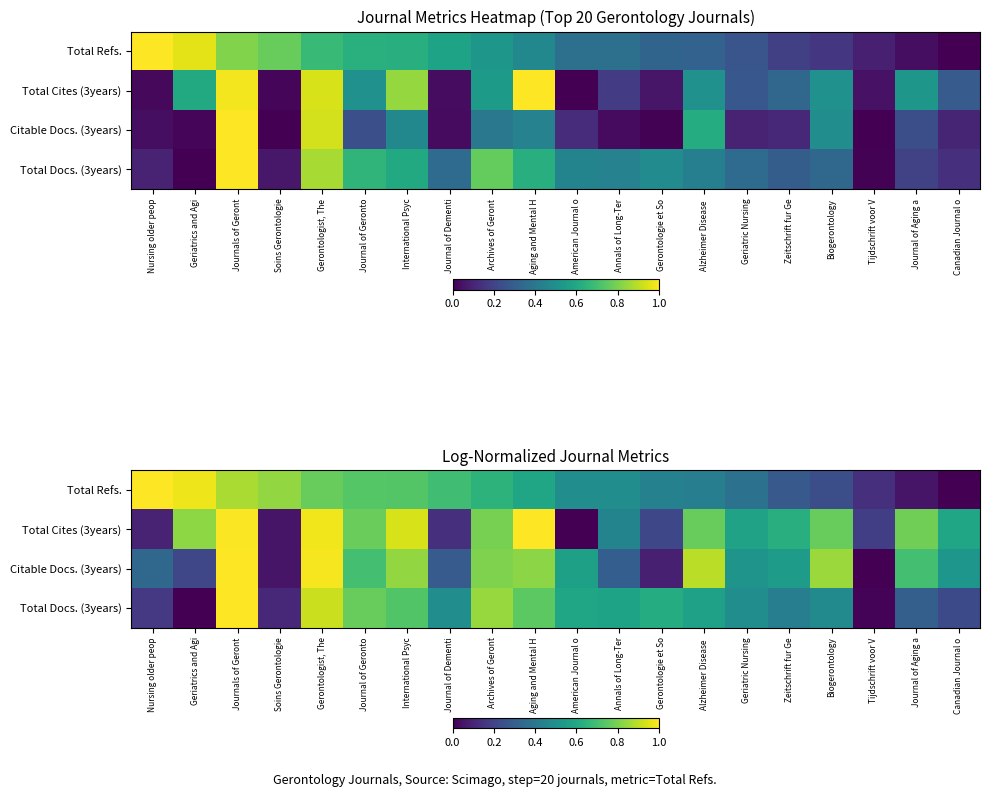

Is the value of Total Cites (3years) at Geriatrics and Agi greater than the value of Total Refs. at Geriatric Nursing?

Yes